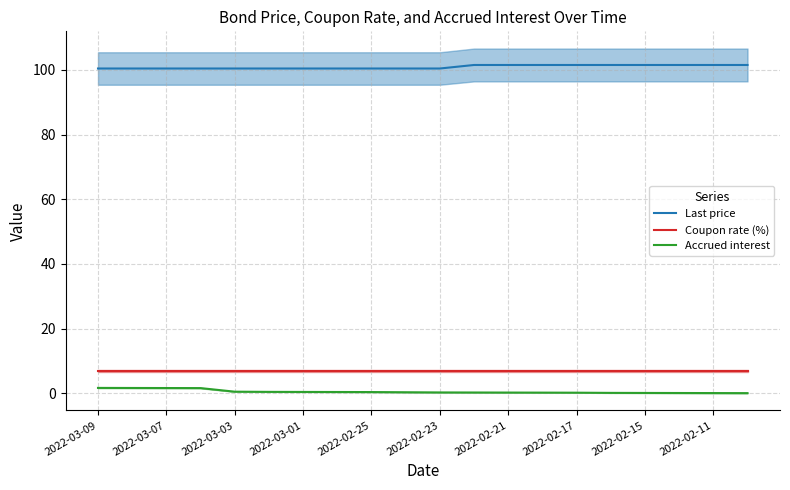

The Last price series shows 100.4 at 2022-02-23. True or false?

True